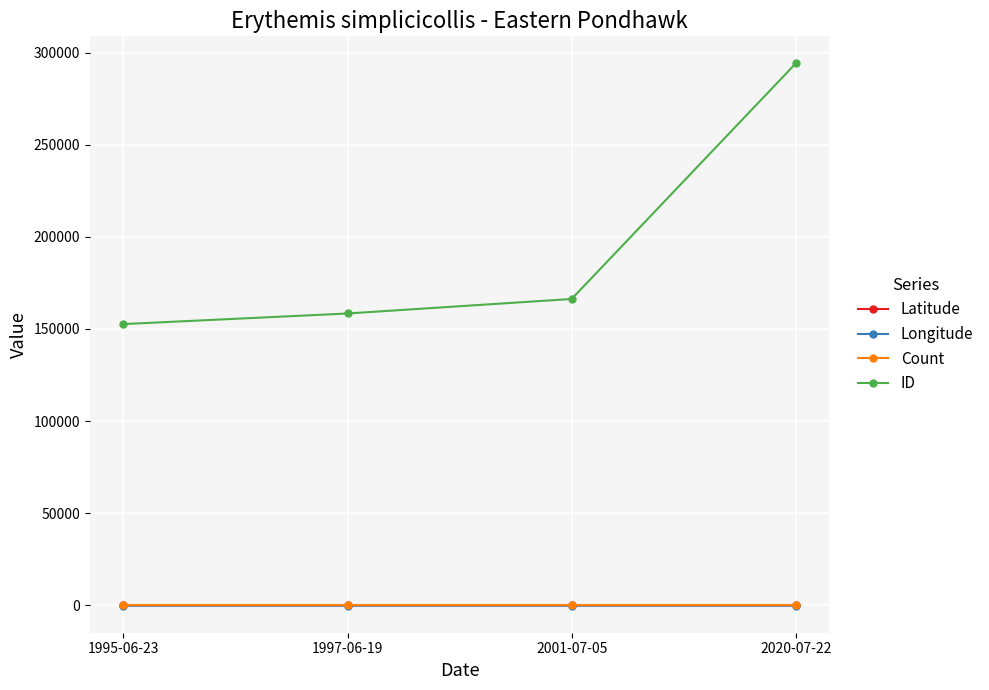

True or false: ID and Count cross at least once.

False